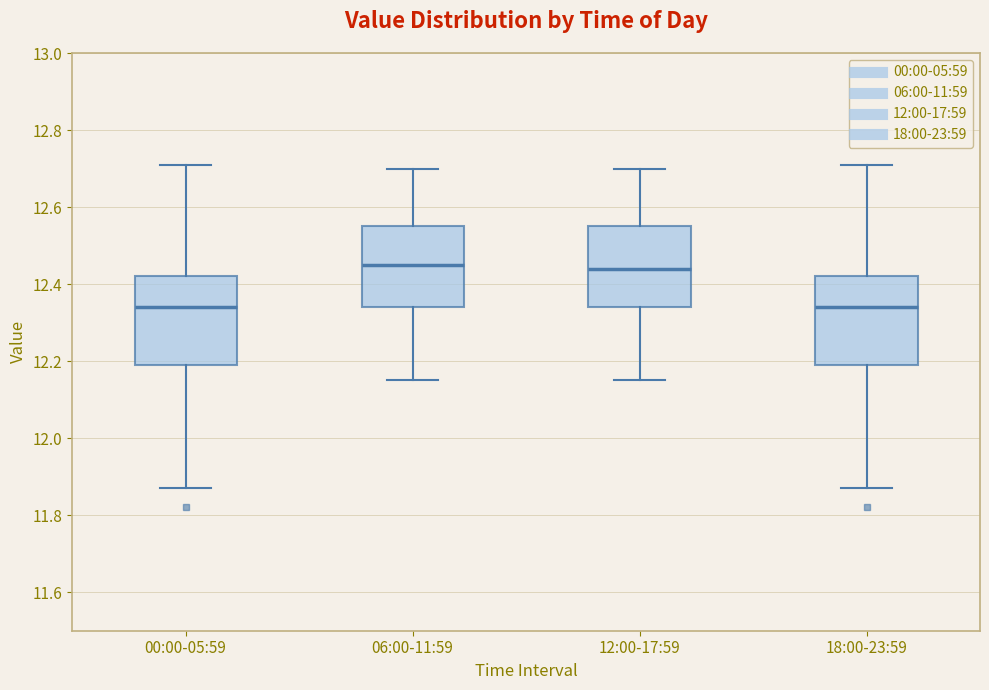

Reading left to right, read every box against the y-axis: the position of its median line, the range the box covers, and the ends of its whiskers. The values are not printed on the chart, so give them approximately, as read against the axis.

00:00-05:59: median 12.34, box 12.20 to 12.42, whiskers 11.88 to 12.72
06:00-11:59: median 12.46, box 12.34 to 12.56, whiskers 12.16 to 12.70
12:00-17:59: median 12.44, box 12.34 to 12.56, whiskers 12.16 to 12.70
18:00-23:59: median 12.34, box 12.20 to 12.42, whiskers 11.88 to 12.72